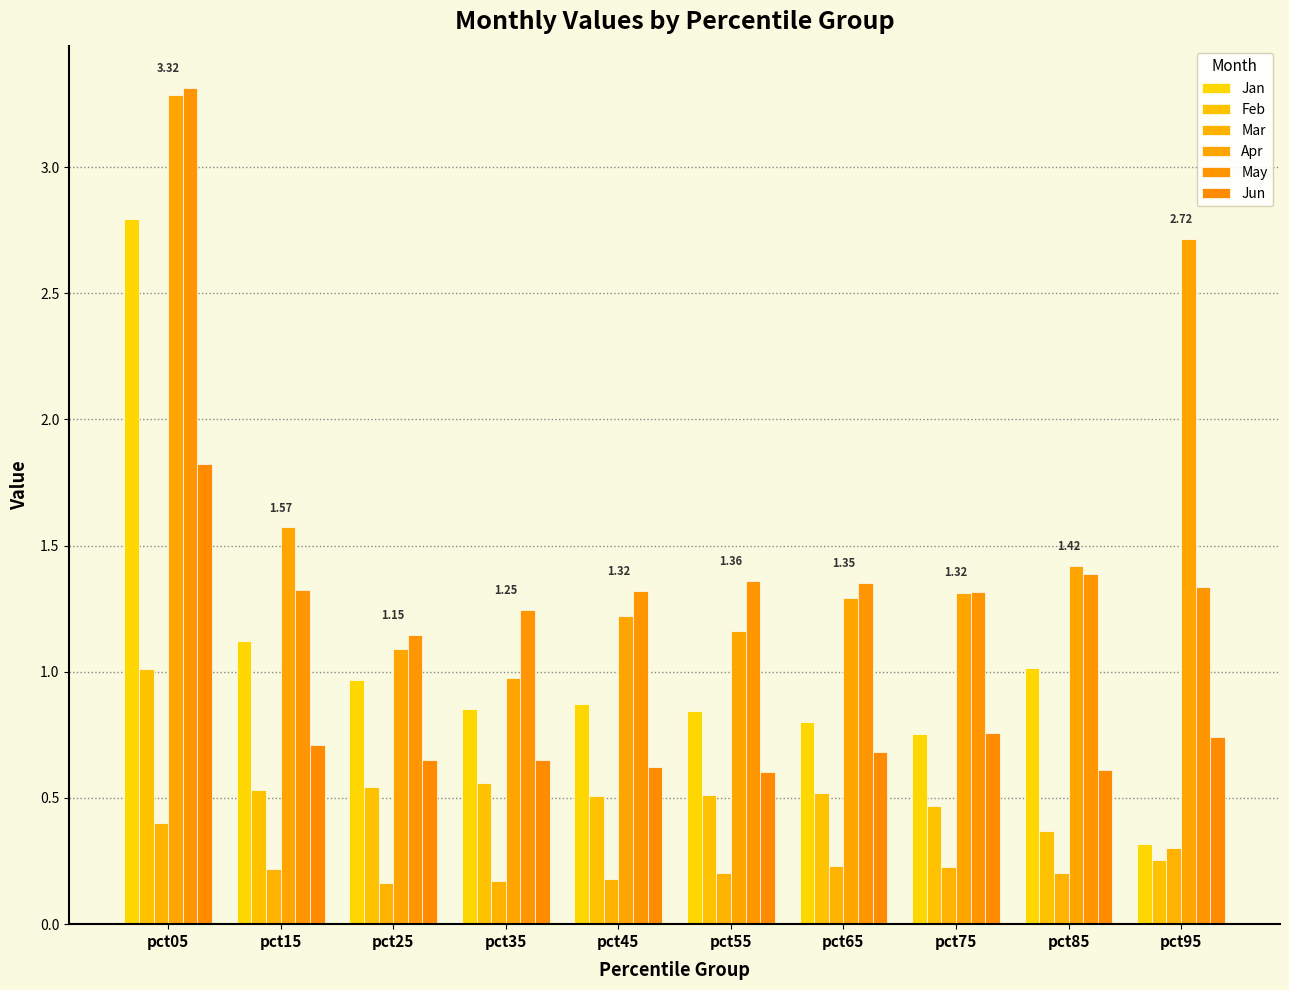

The value of May at pct65 is 1.4. True or false?

True